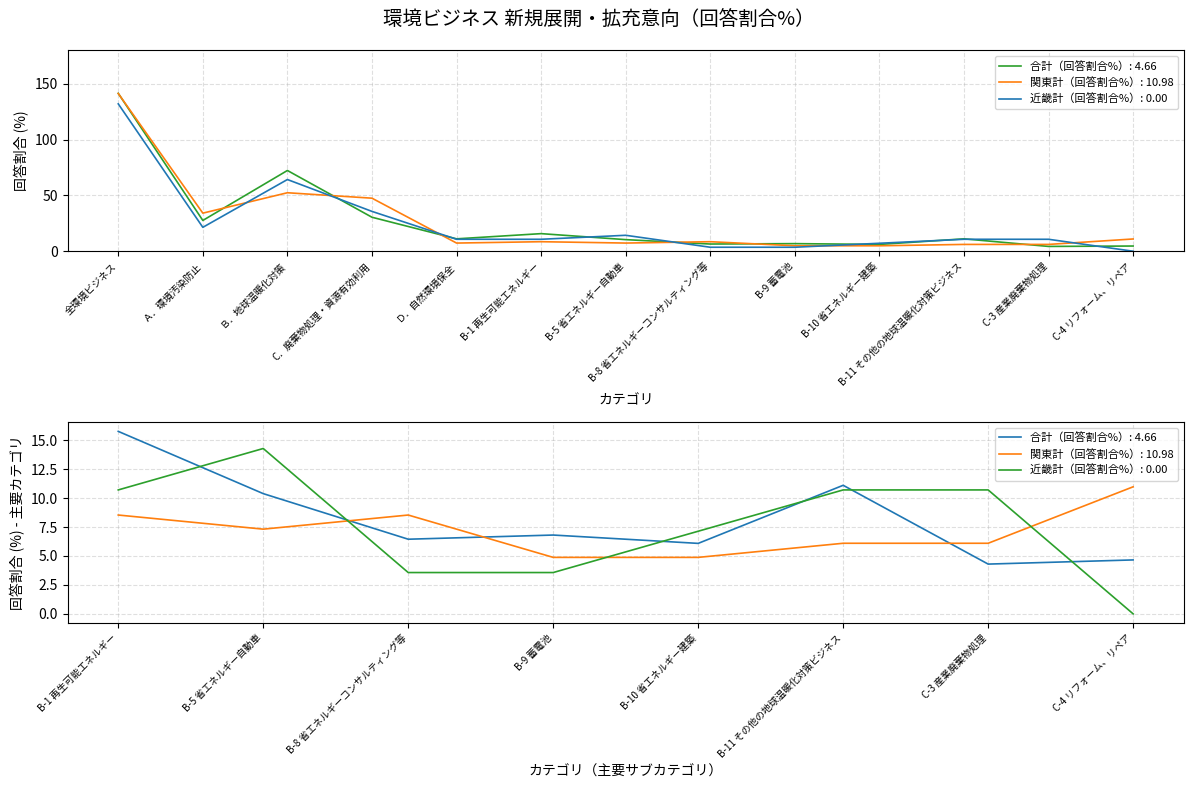

The value of 近畿計（回答割合%） at B-1 再生可能エネルギー is 10.7. True or false?

True